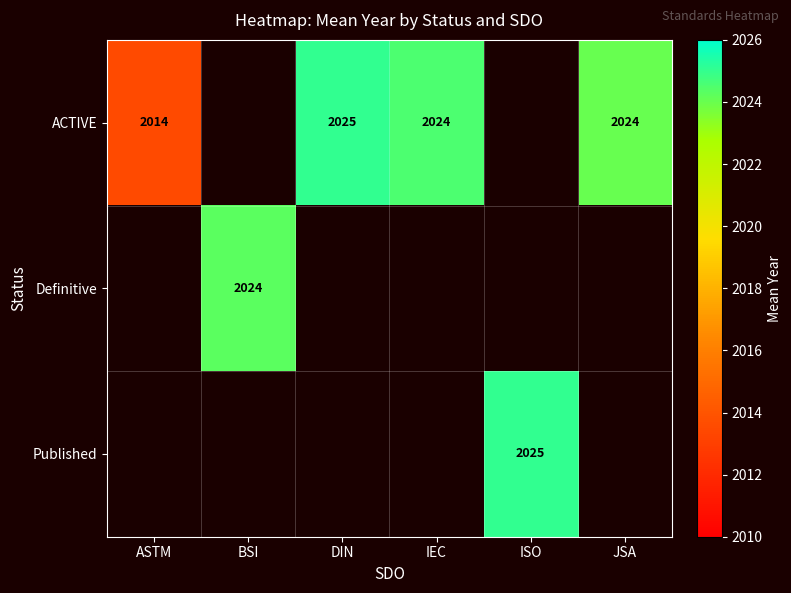

Is it true that ACTIVE equals 2024.0 at IEC?

True